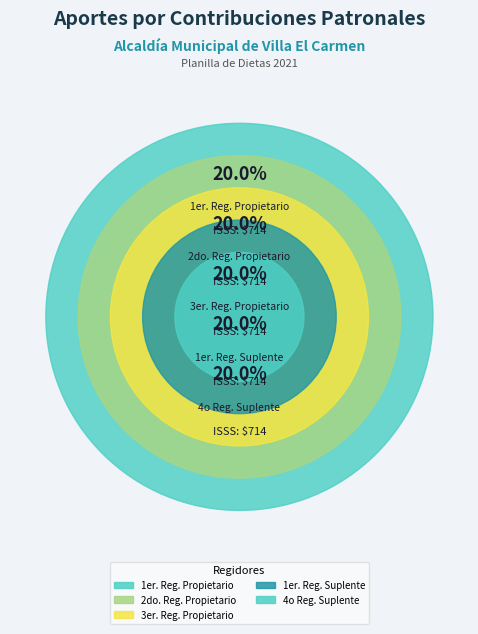

Do 1er. Reg. Propietario and 1er. Reg. Suplente together represent more than half of the pie?

No